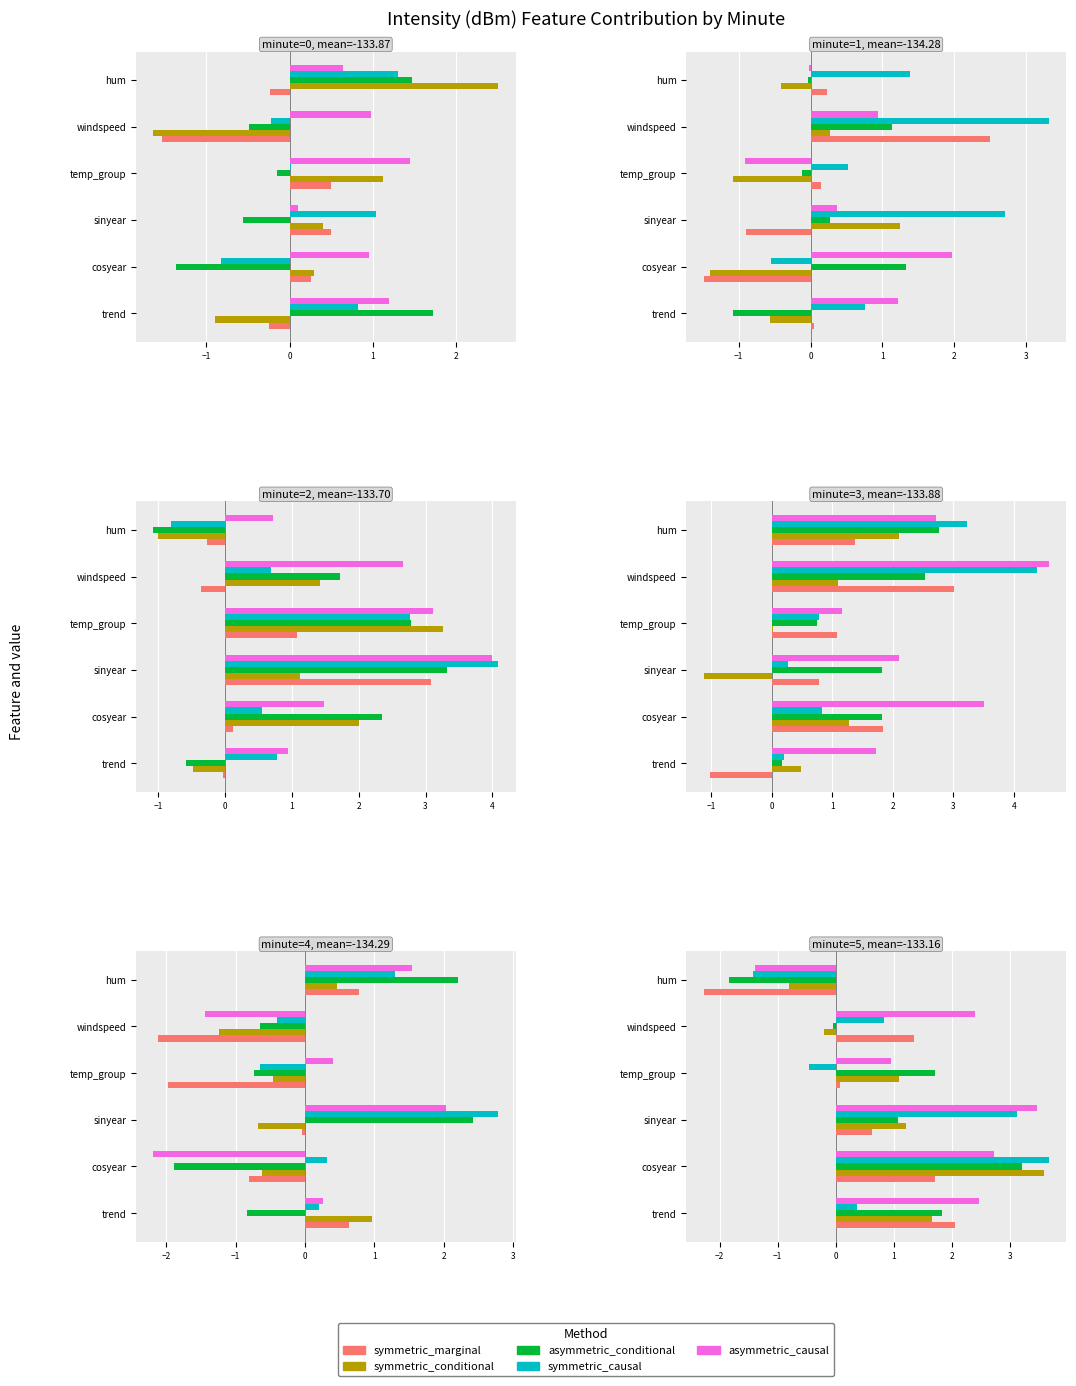

How many bars are there in each group?

5